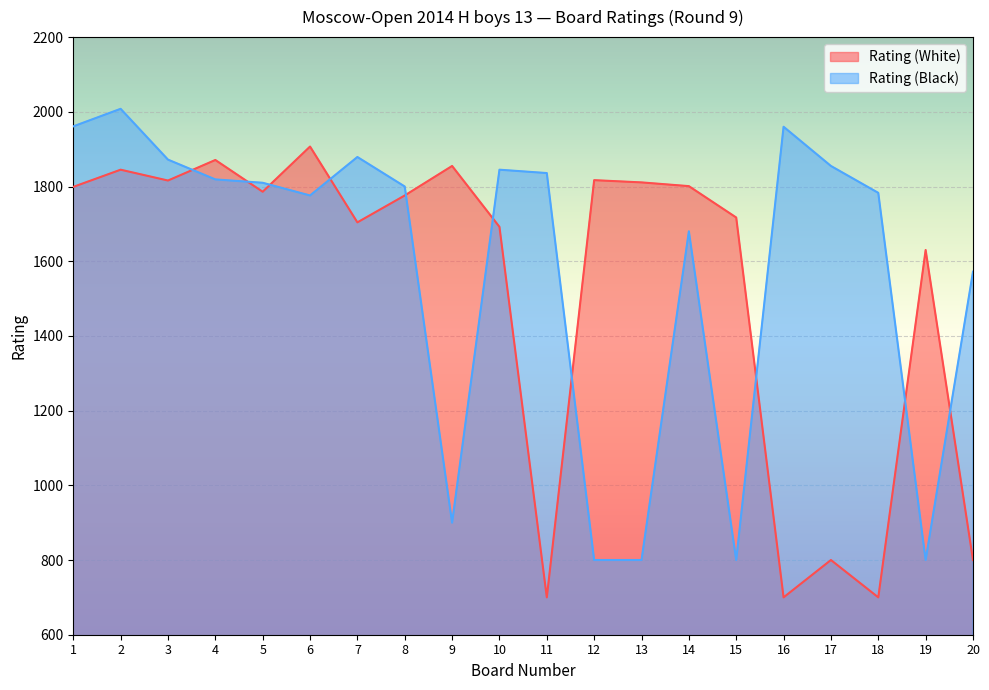

How many lines are shown in the chart?

2